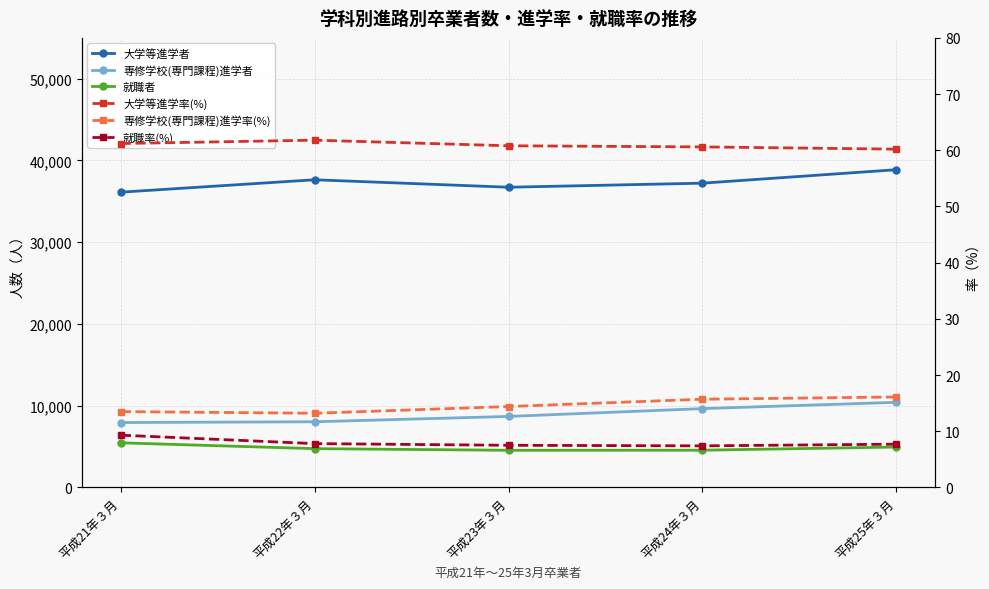

What are all the series names shown in the legend?

大学等進学者, 専修学校(専門課程)進学者, 就職者, 大学等進学率(%), 専修学校(専門課程)進学率(%), 就職率(%)